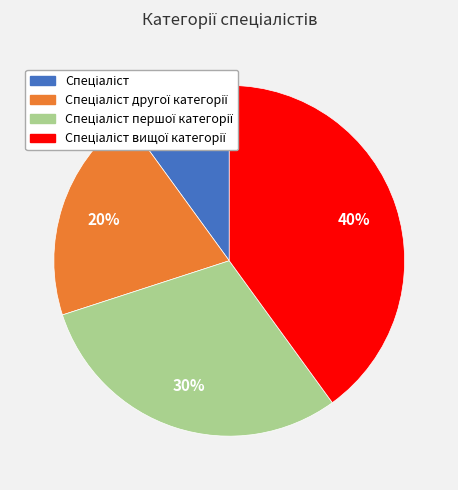

Is there a majority slice in this chart?

No